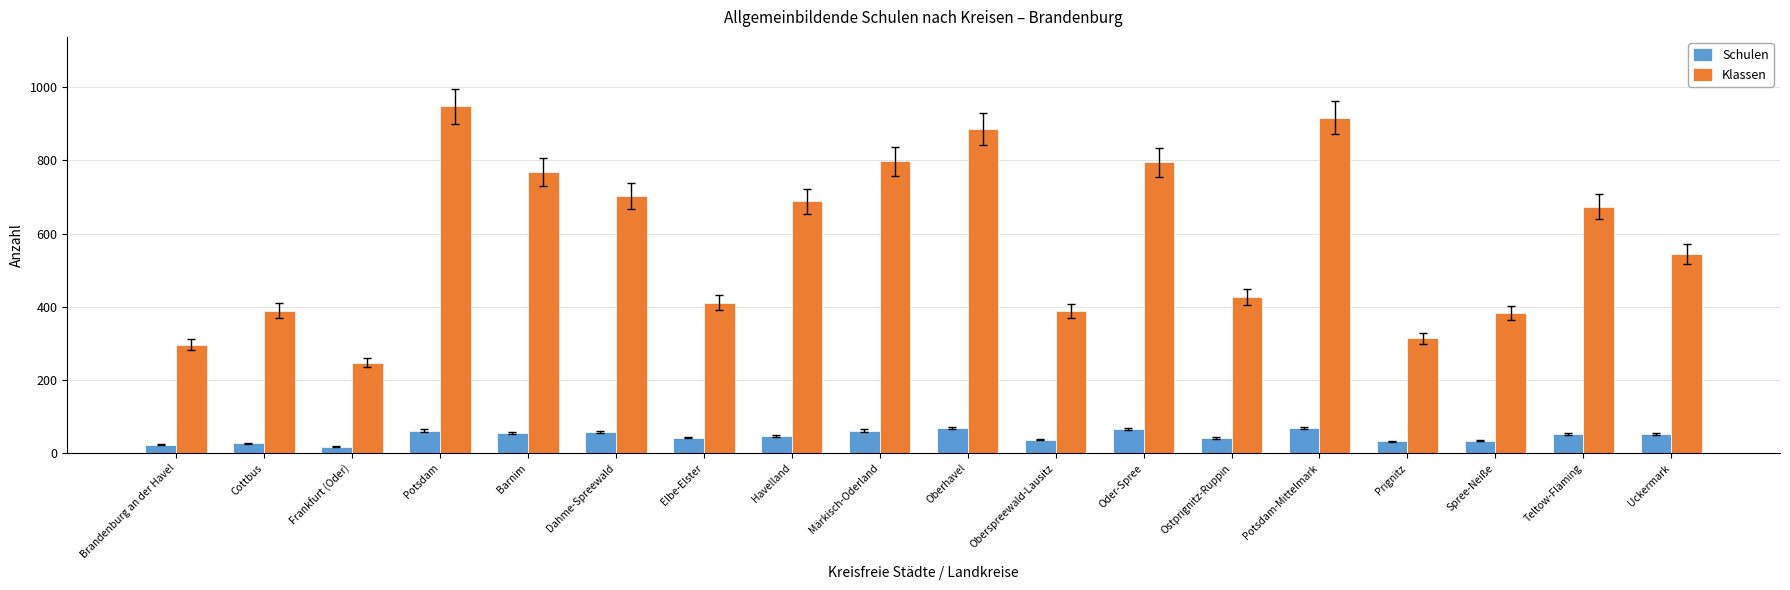

What position from the right is Ostprignitz-Ruppin?

6